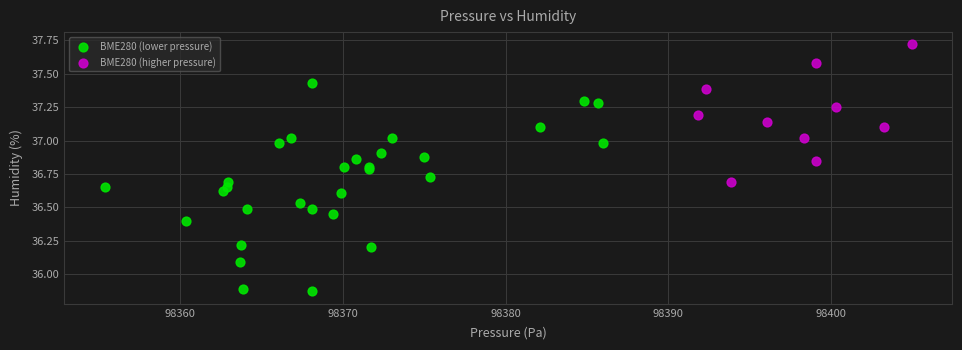

Which series has the largest Y range (max minus min)?

BME280 (lower pressure)